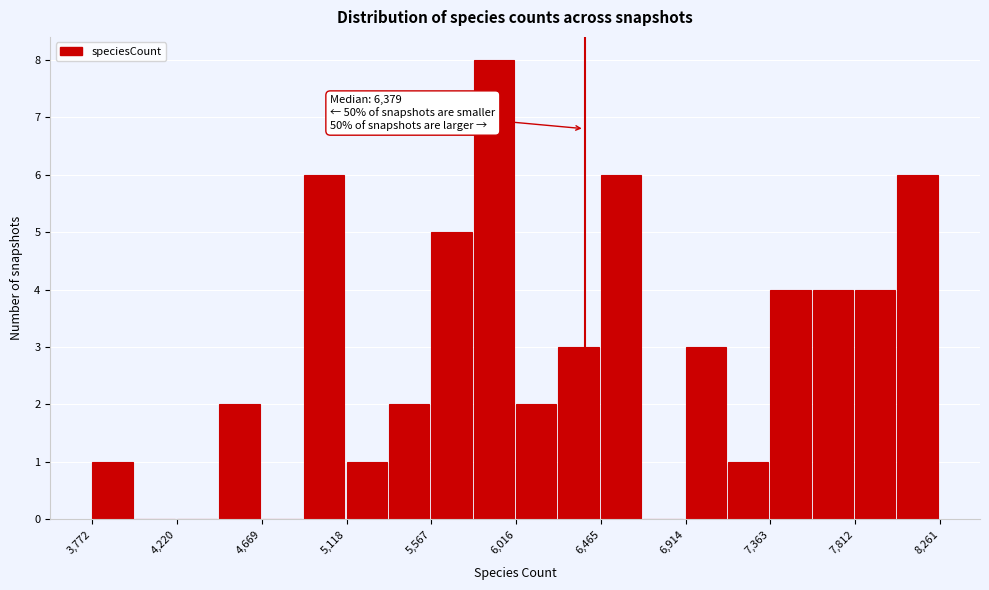

Over which range of the x-axis is the bar tallest?

5800 to 6000